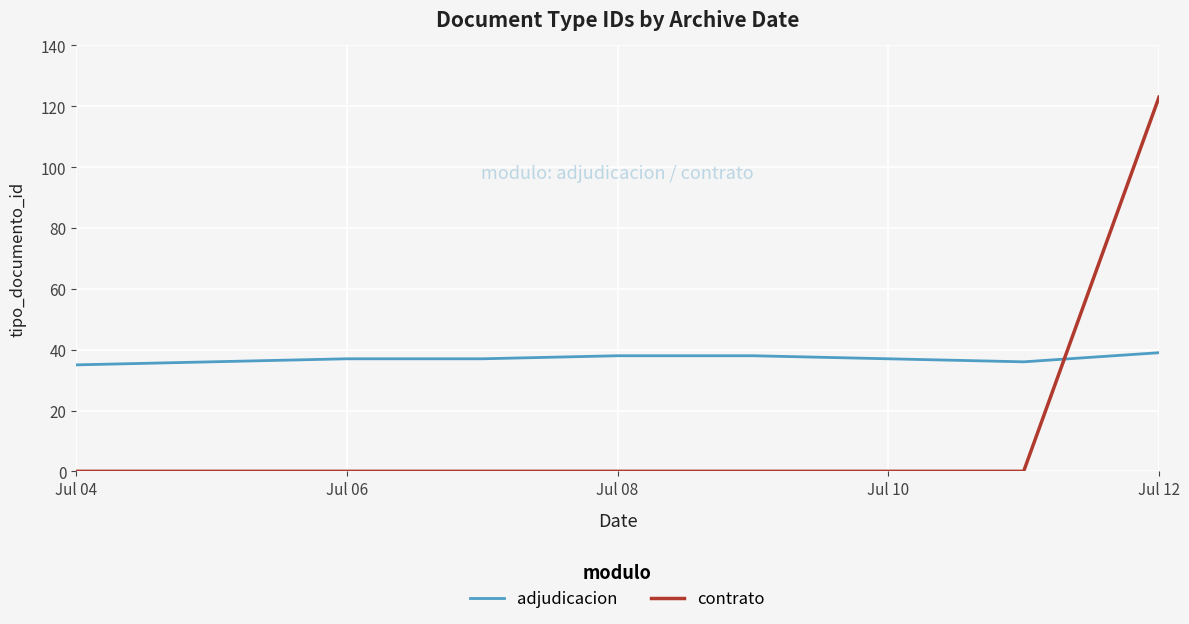

What is the greatest value displayed?

123